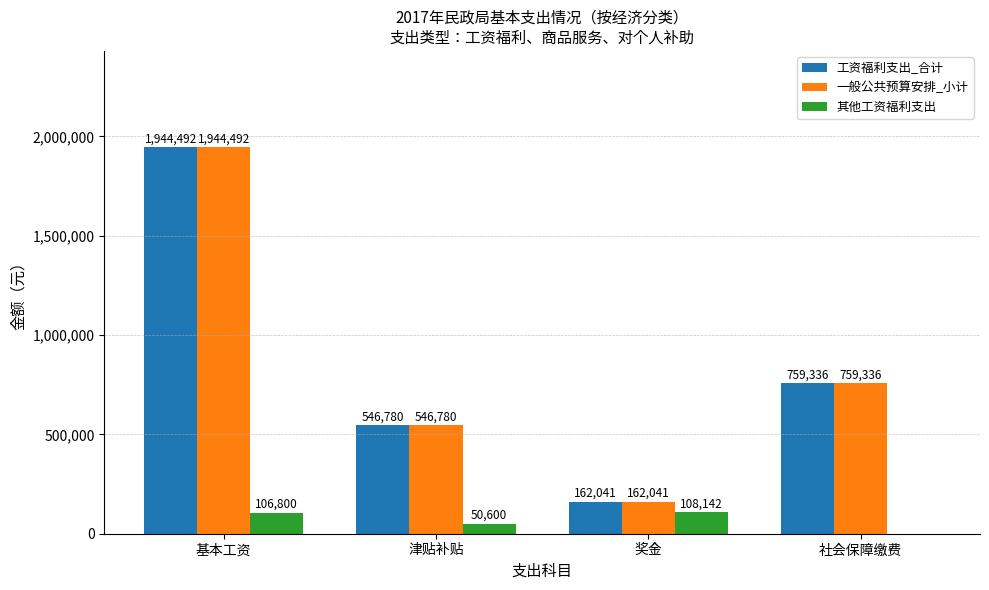

What is the total value across all series at 社会保障缴费?

1518672